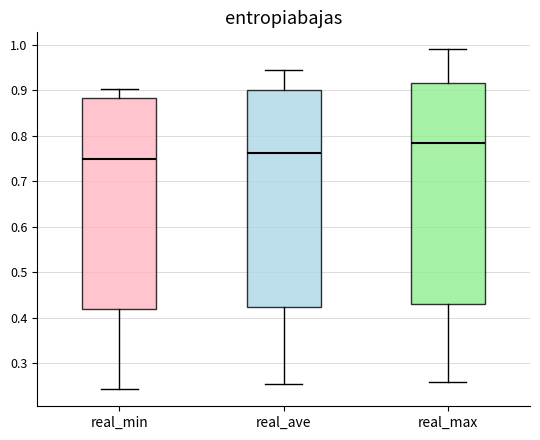

Where does the upper whisker of the box for real_min end on the y-axis? The values are not printed on the chart, so give them approximately, as read against the axis.

0.90